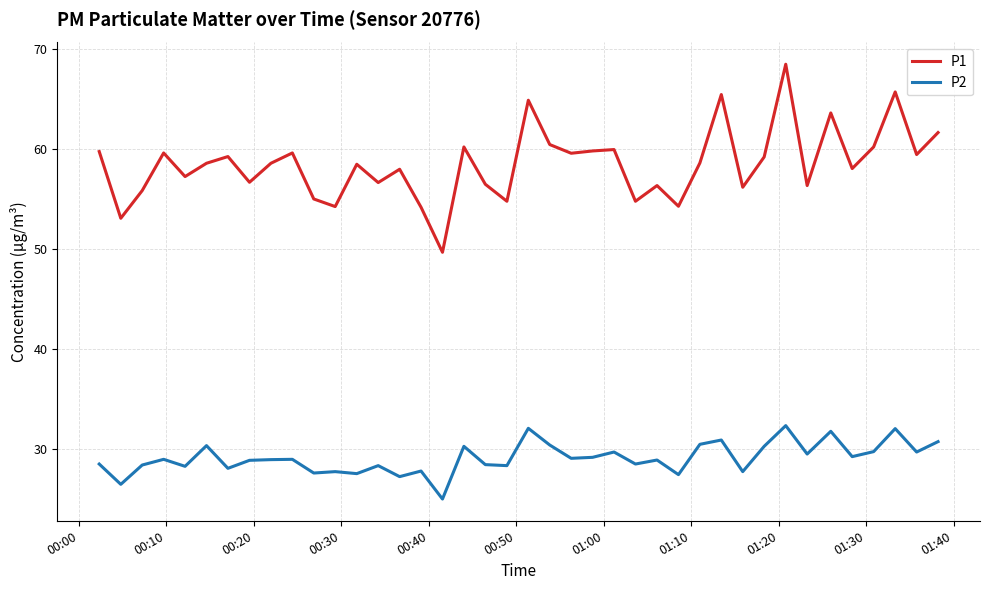

Which series has the largest total across all categories?

P1